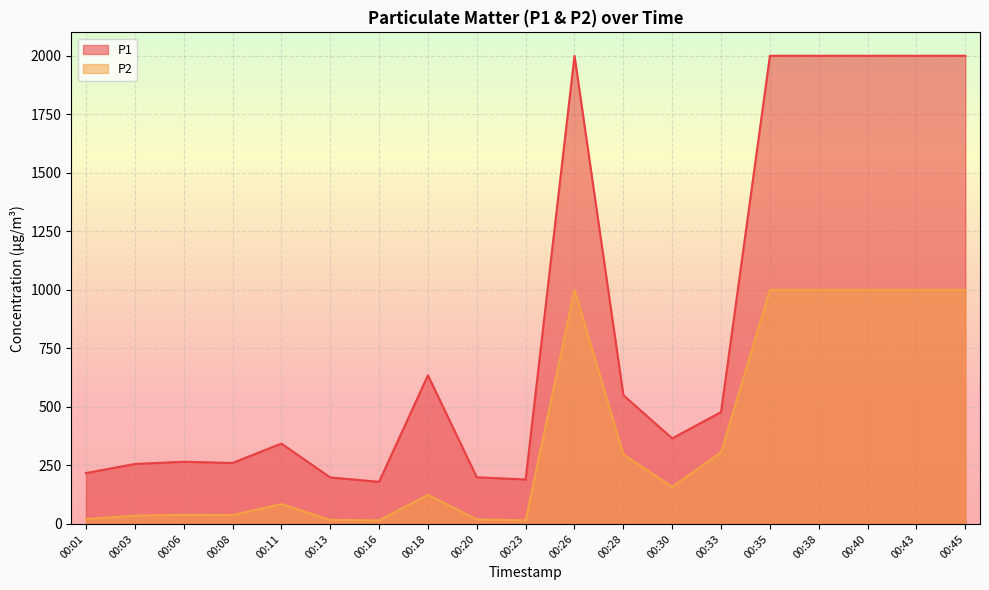

Which label corresponds to the smallest value in the chart?

00:16